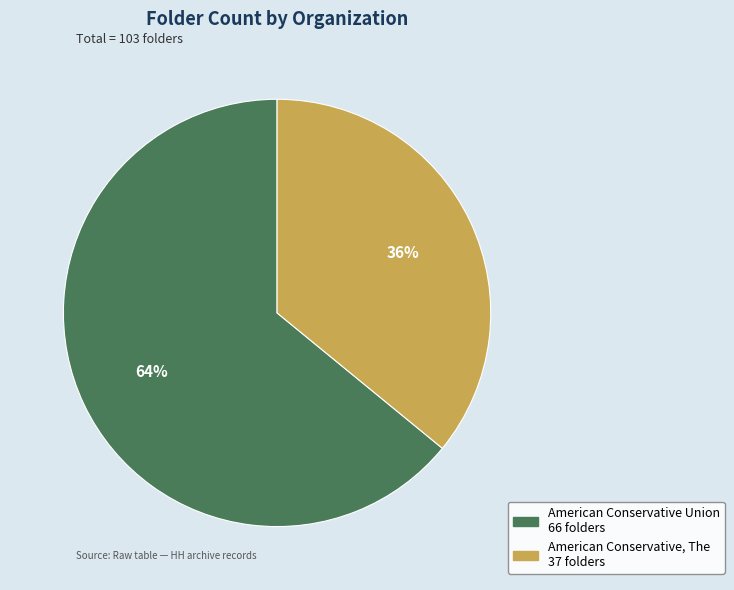

To the nearest percent, what percentage of the pie is American Conservative Union?

64%